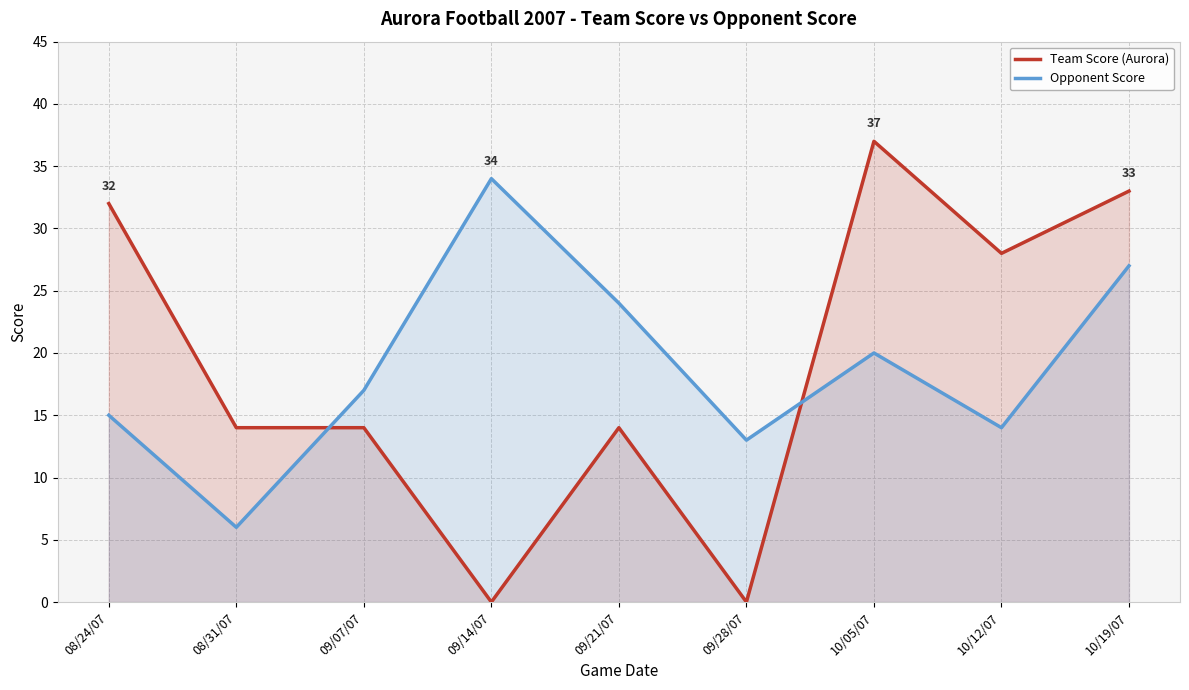

How many interior local peaks does the Team Score (Aurora) series have?

2